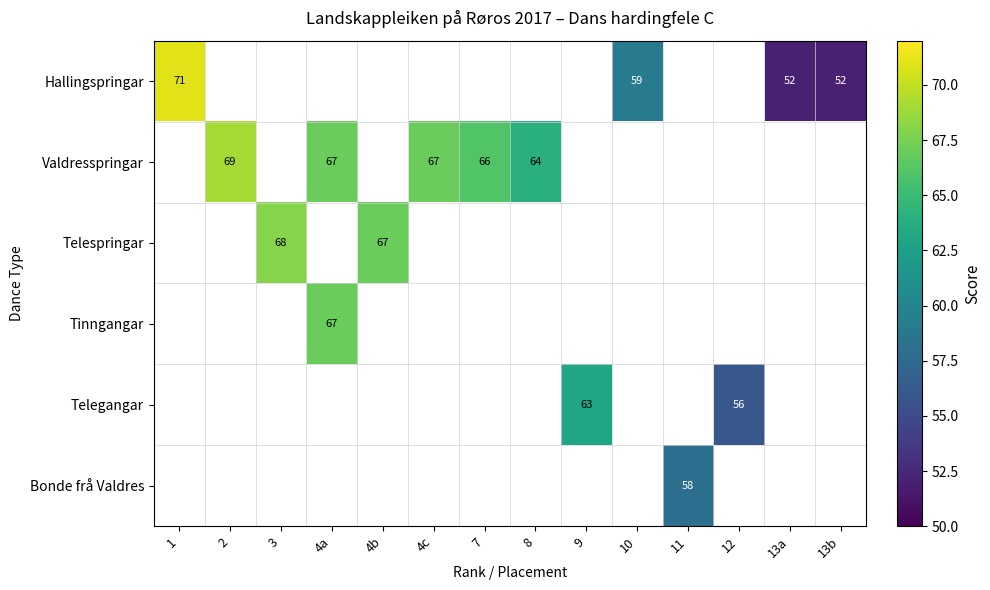

The value of Telespringar at 4b is 38. True or false?

False